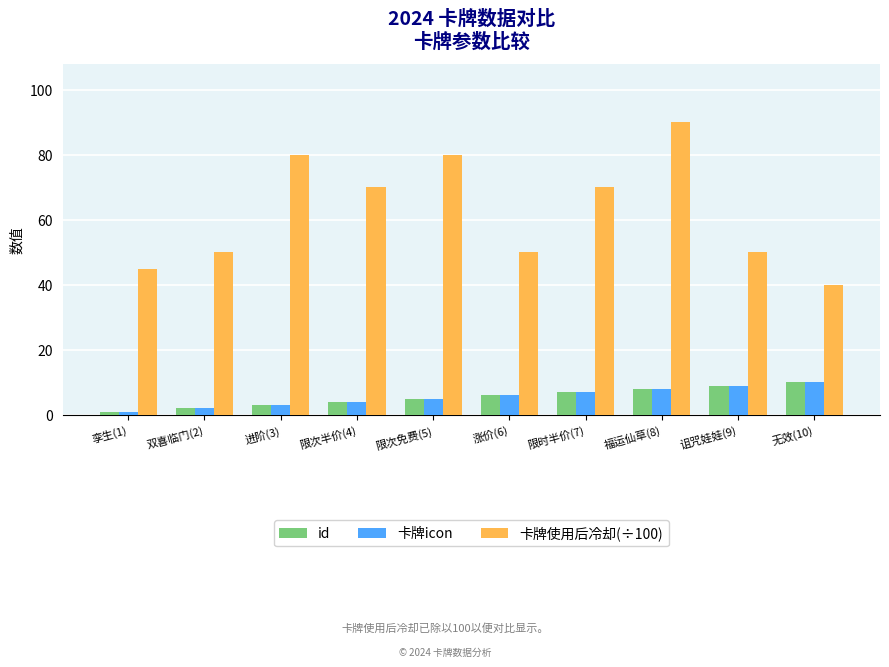

How many data points in id are less than 6?

5